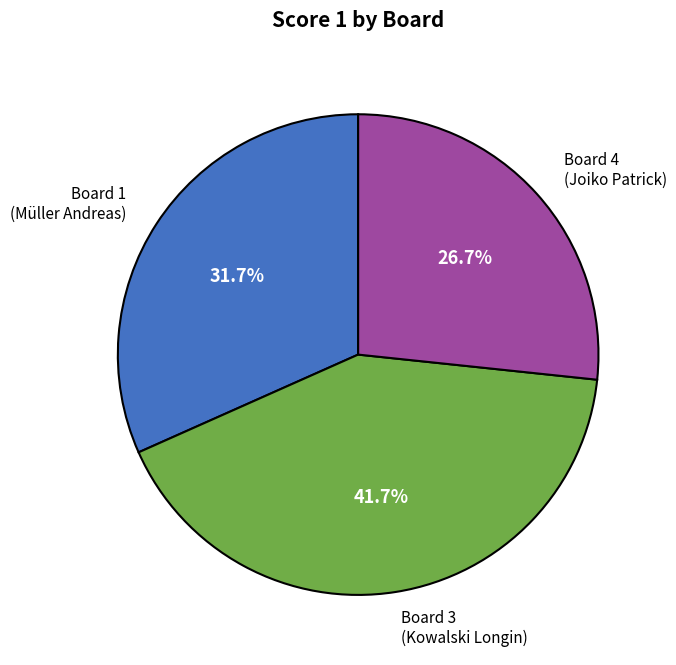

Does Board 1 (Müller Andreas) account for over 50% of the chart?

No